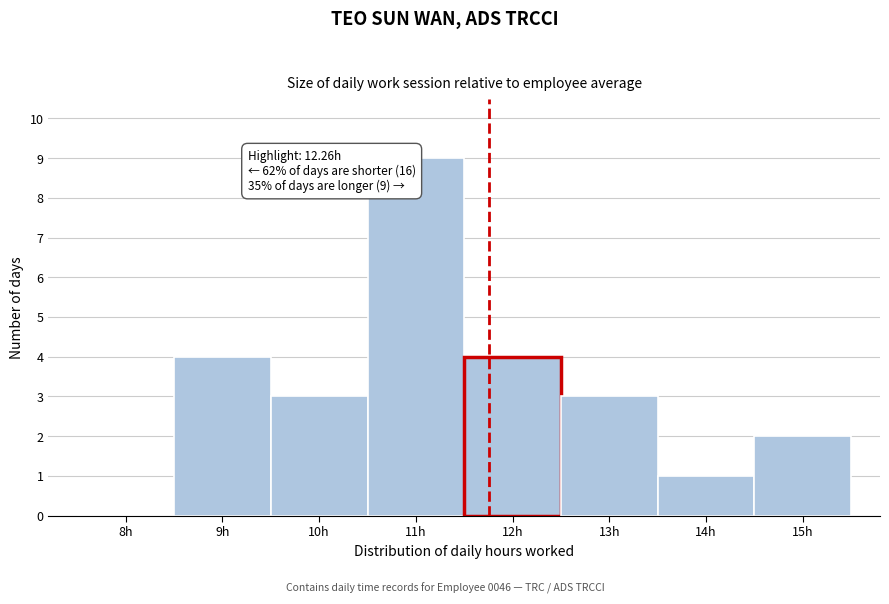

Reading left to right, what are all the values shown in this chart?

8h=0	9h=4	10h=3	11h=9	12h=4	13h=3	14h=1	15h=2